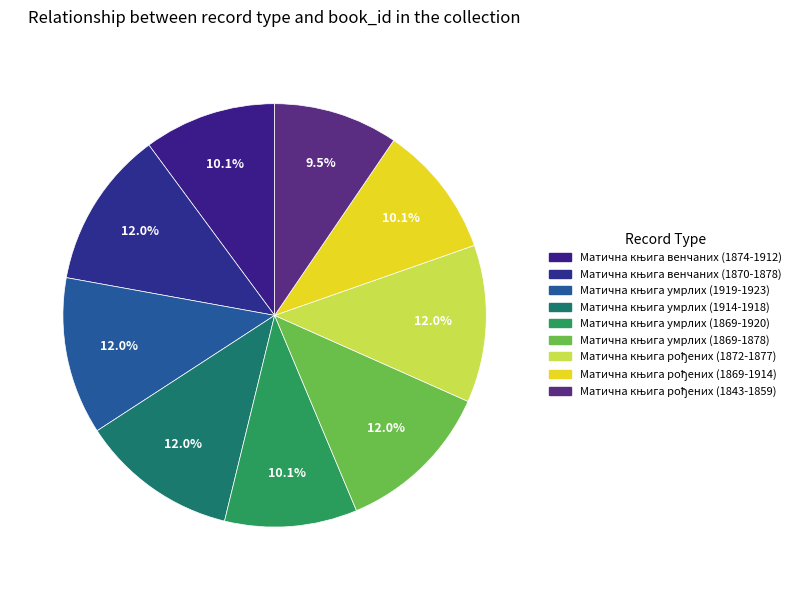

True or false: Матична књига венчаних (1870-1878) accounts for 12% of the total.

True